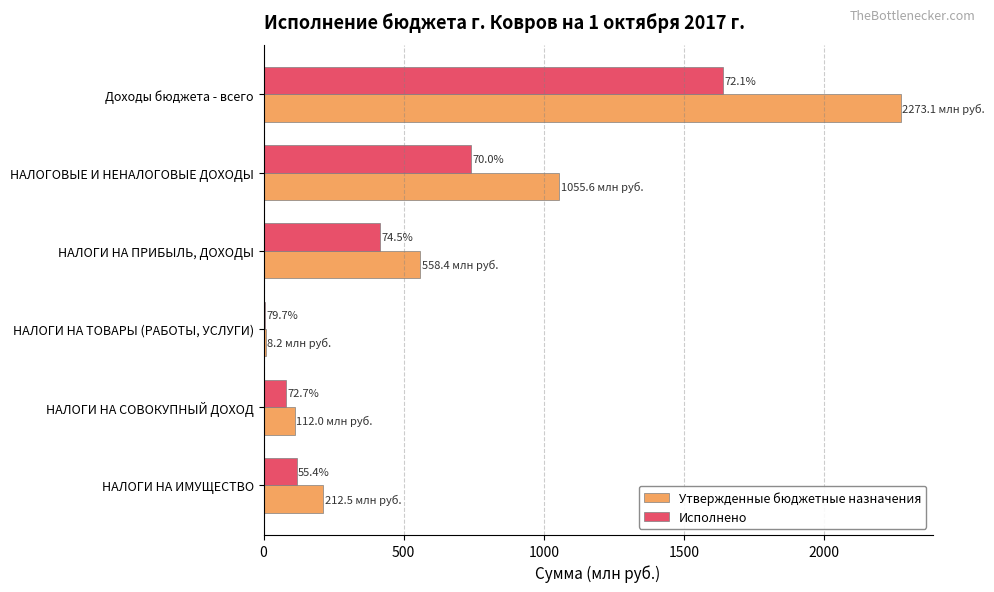

How many series are shown in this chart?

2